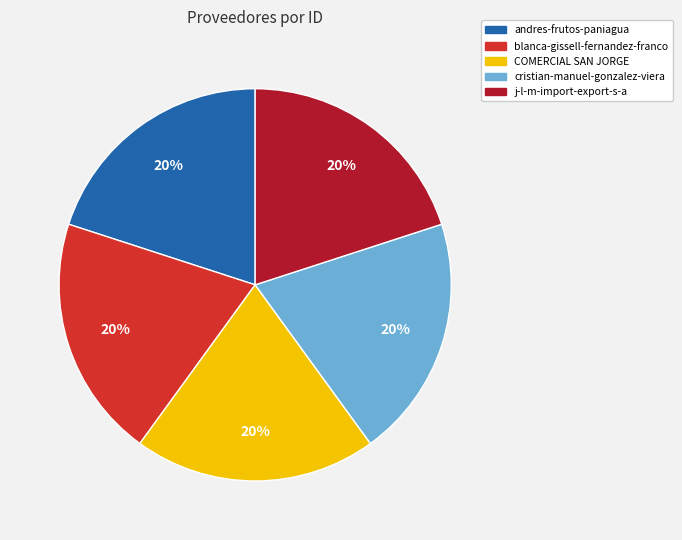

Combined, do blanca-gissell-fernandez-franco and j-l-m-import-export-s-a account for over 50%?

No